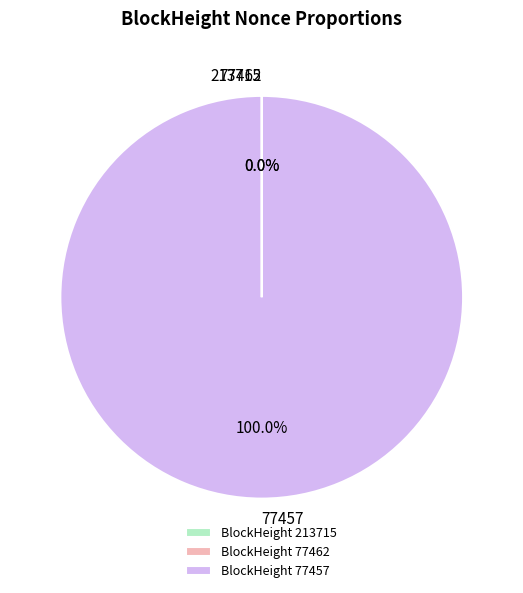

What is the smallest slice in the pie chart?

77462